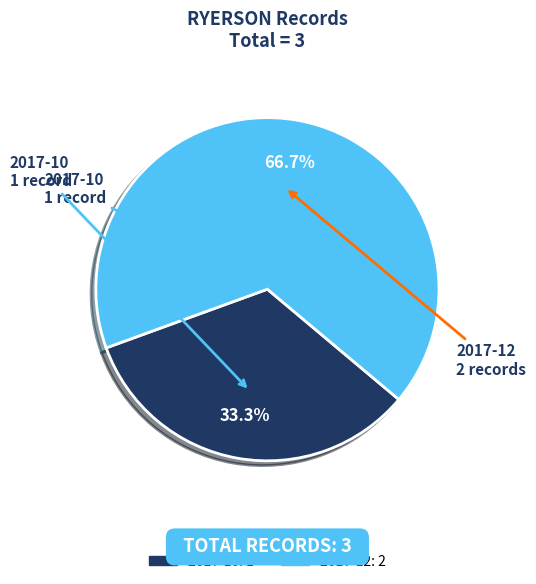

Combined, do 2017-12 and 2017-10 account for over 50%?

Yes